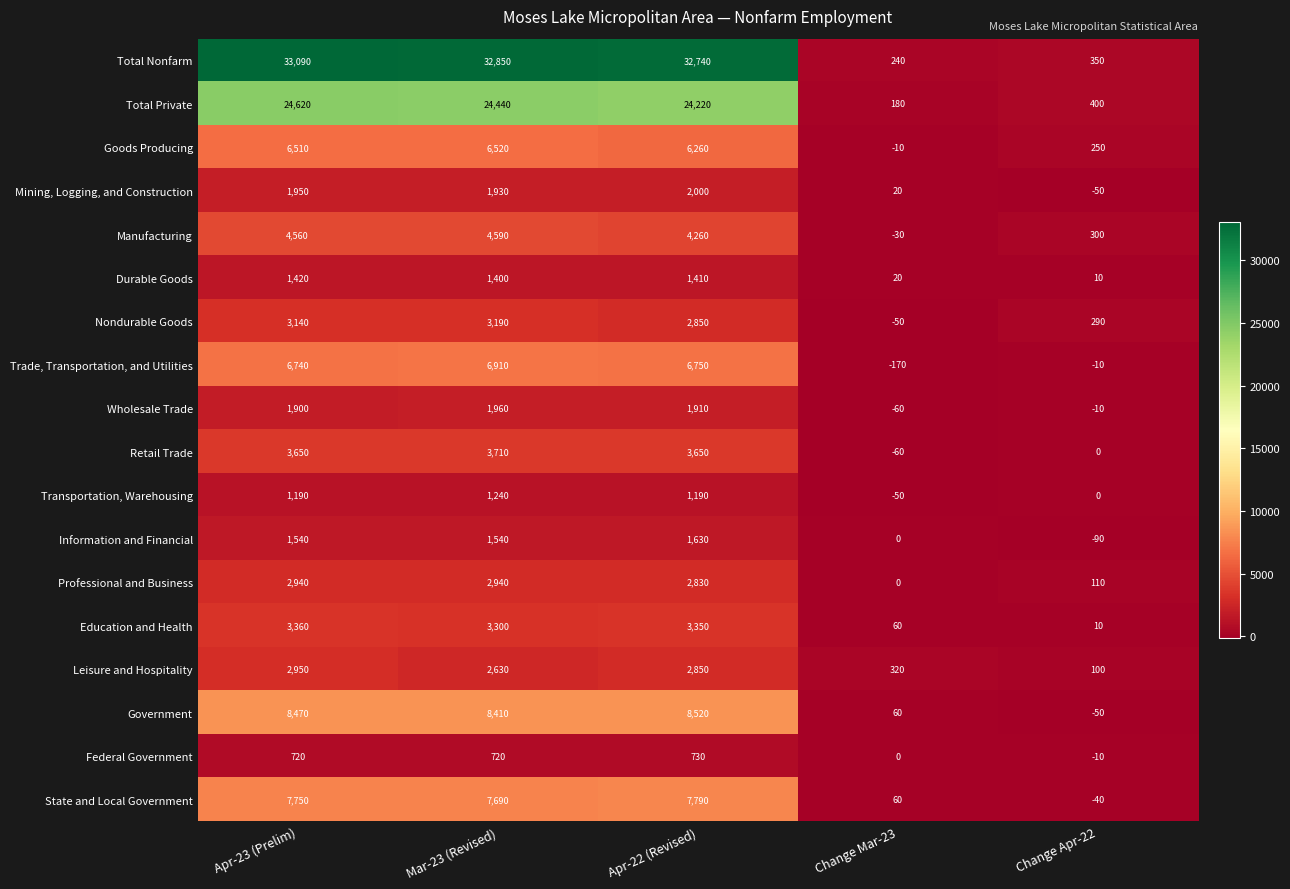

At which label is Education and Health closest to 1685?

Mar-23 (Revised)